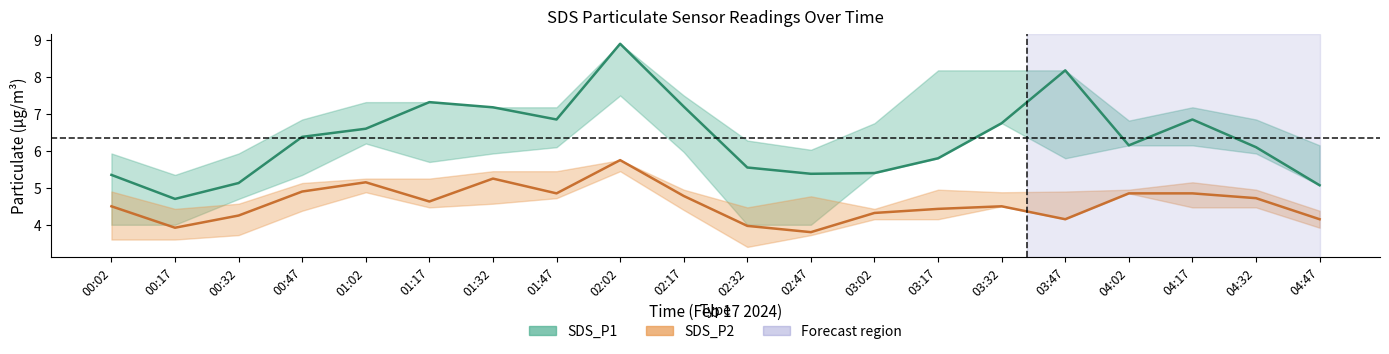

What is the value of the SDS_P2 point at the 6th from the left?

4.6